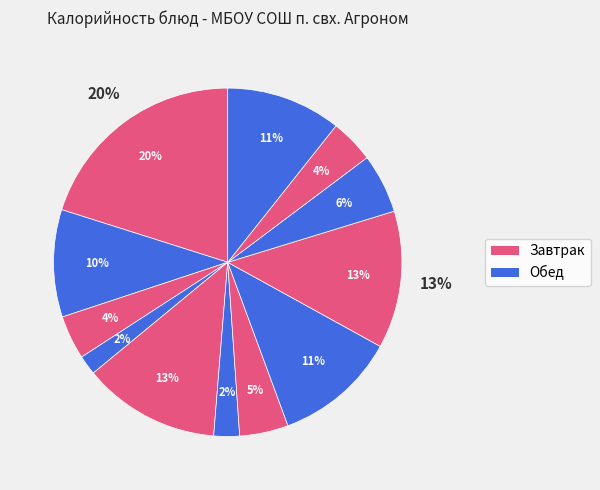

Which slice is the largest?

Каша молочная (рис, пшено)